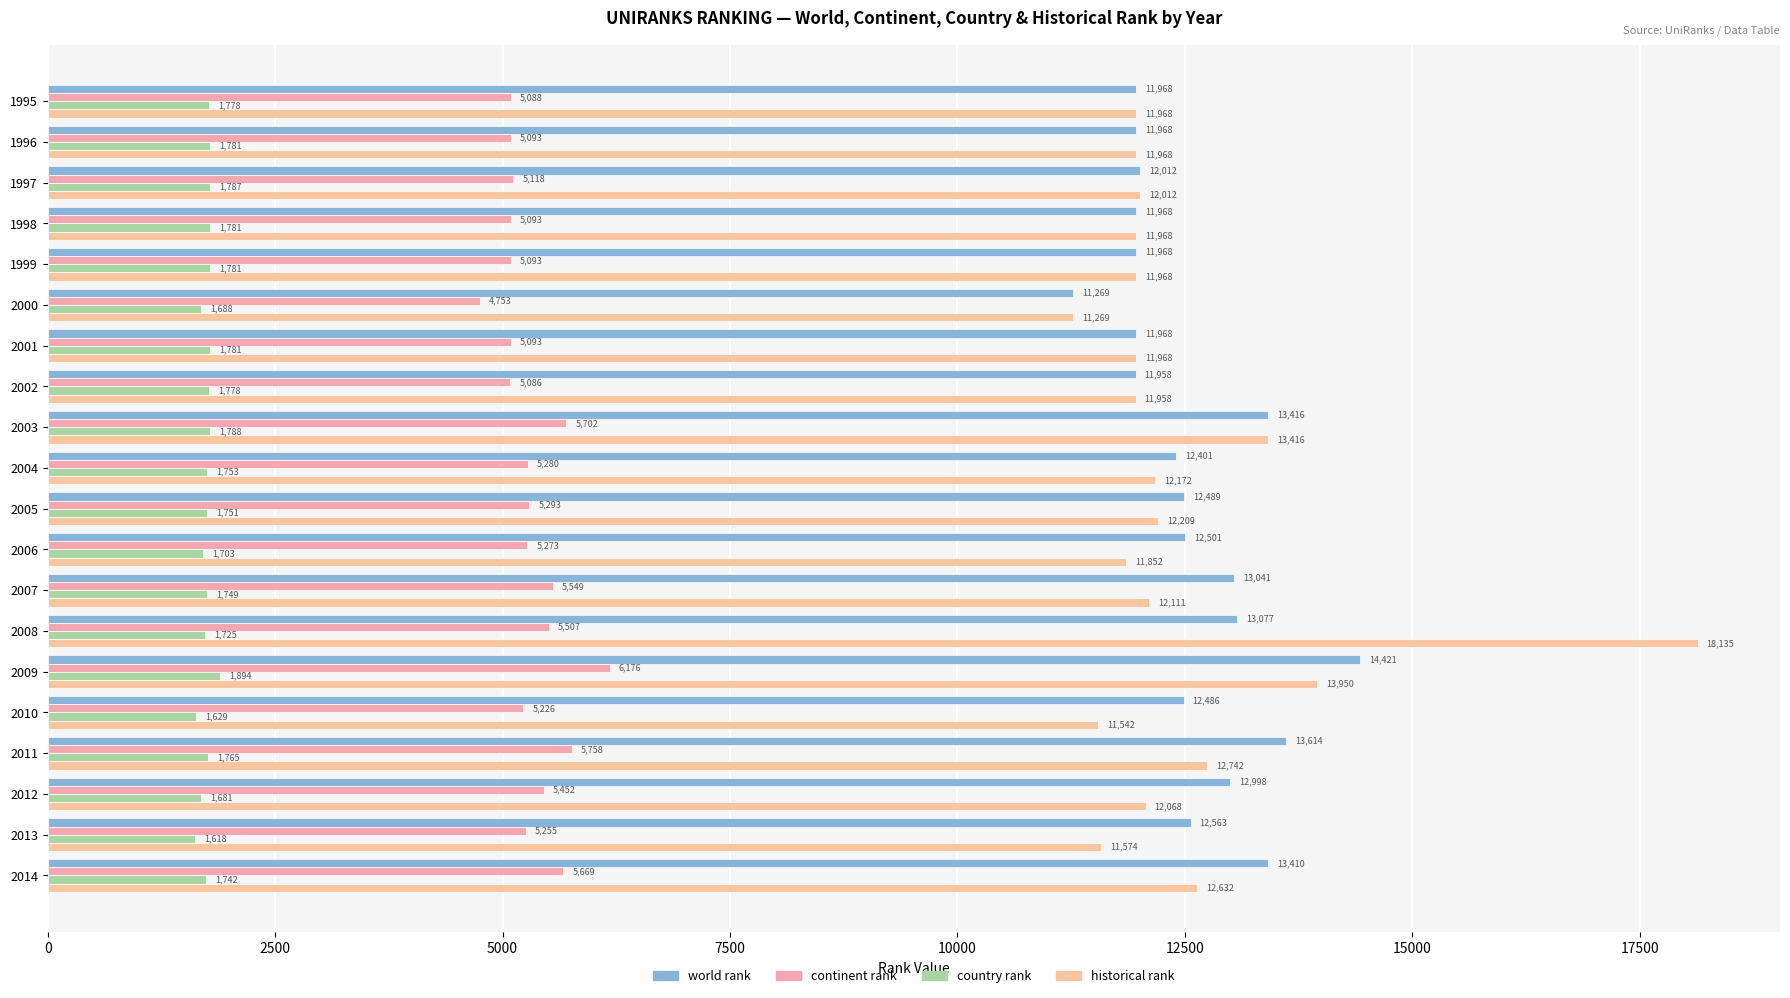

At which category is the sum across all series the highest?

2008